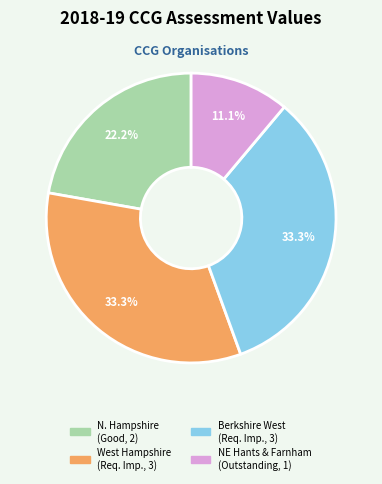

How many segments does this pie chart have?

4